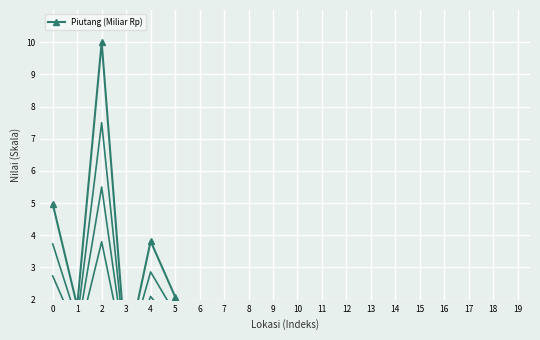

What is the difference between the maximum and minimum values?

9.9